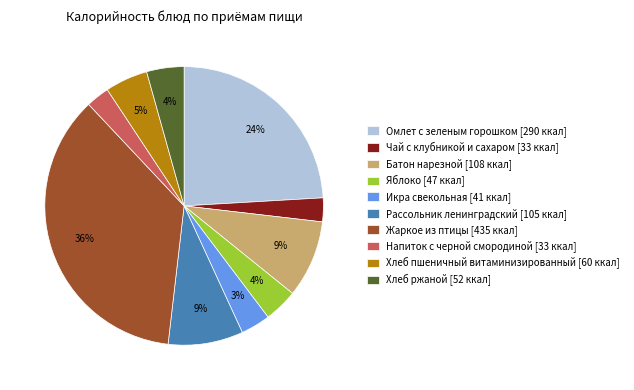

Combined, do Жаркое из птицы [435 ккал] and Батон нарезной [108 ккал] account for over 50%?

No